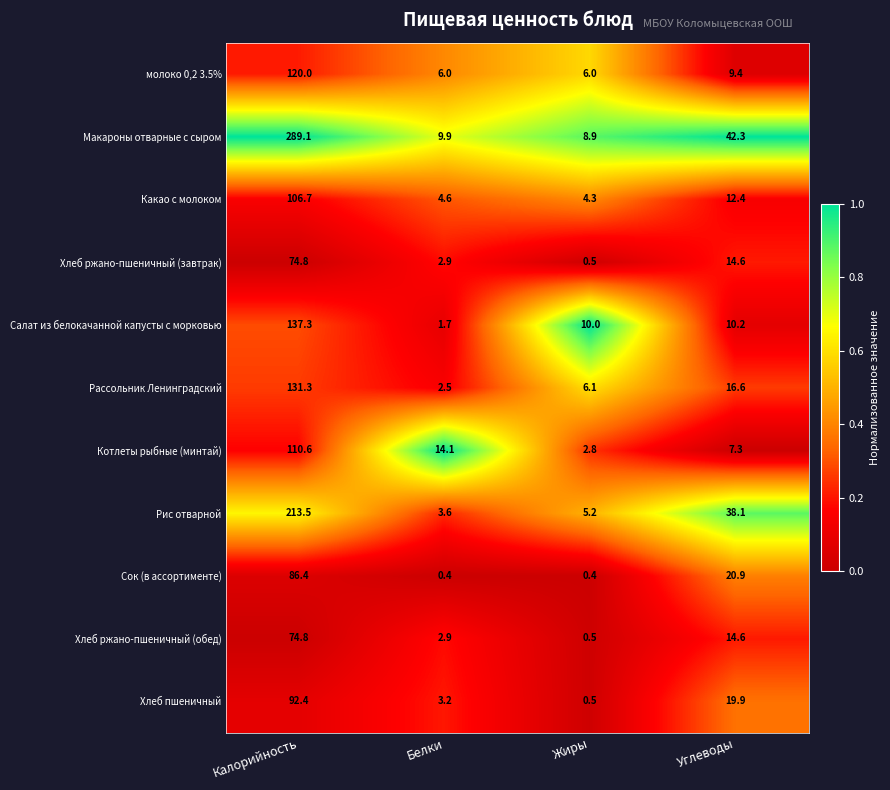

What is the difference between the highest and lowest values at Углеводы?

35.0